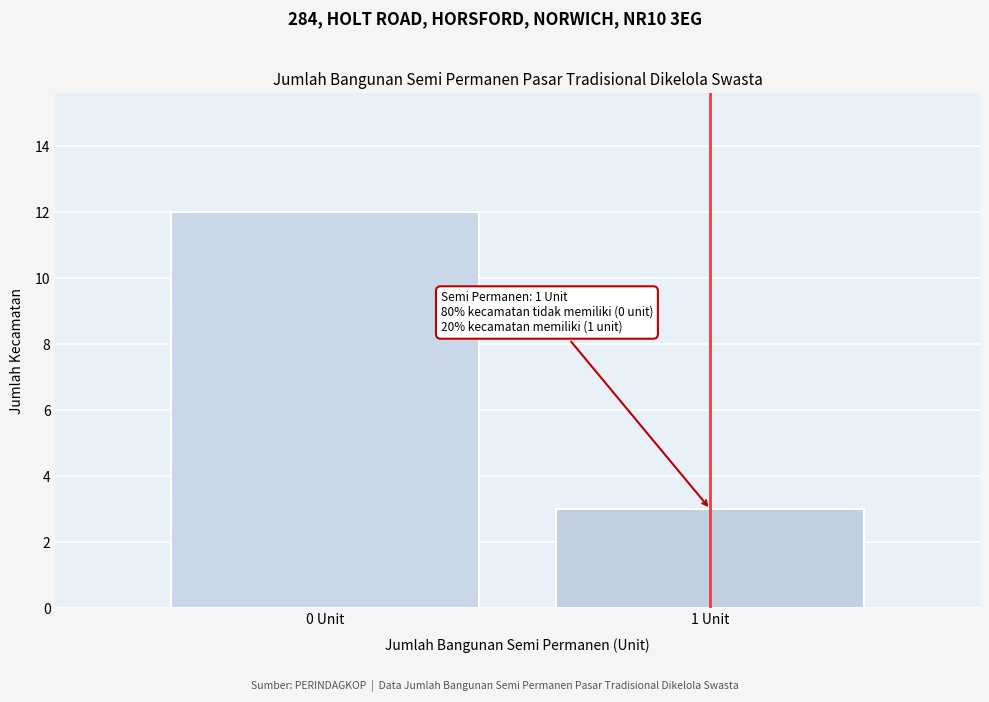

Reading left to right, extract all data points from this chart.

12	3